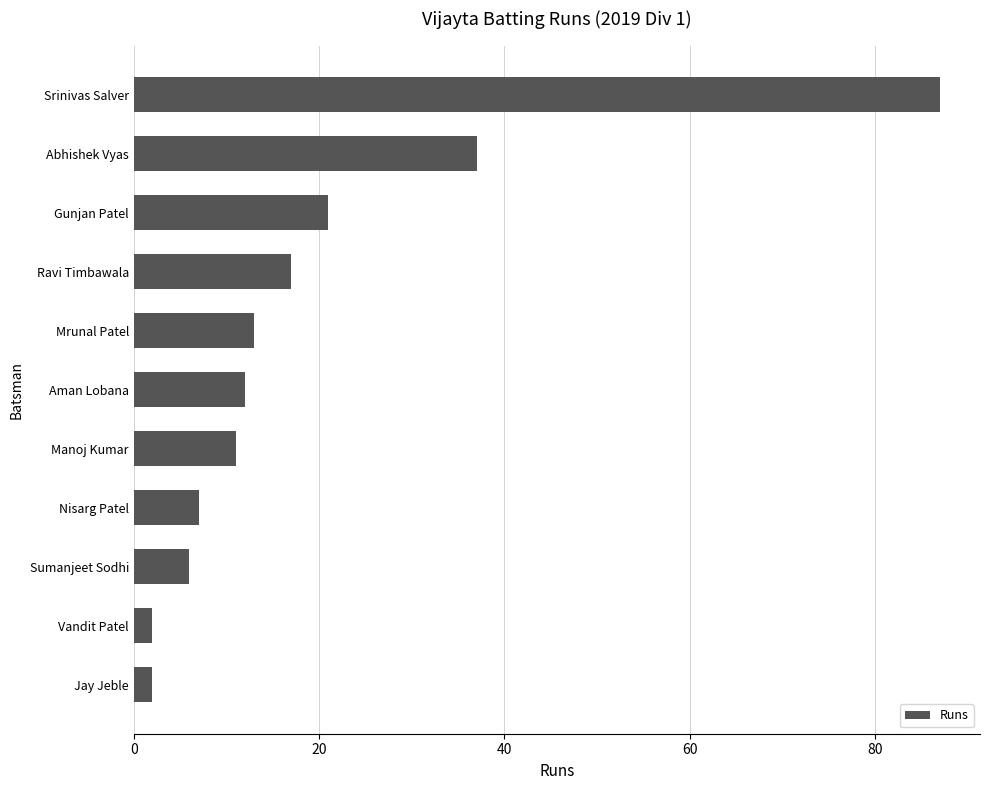

How many data points are less than 12?

5